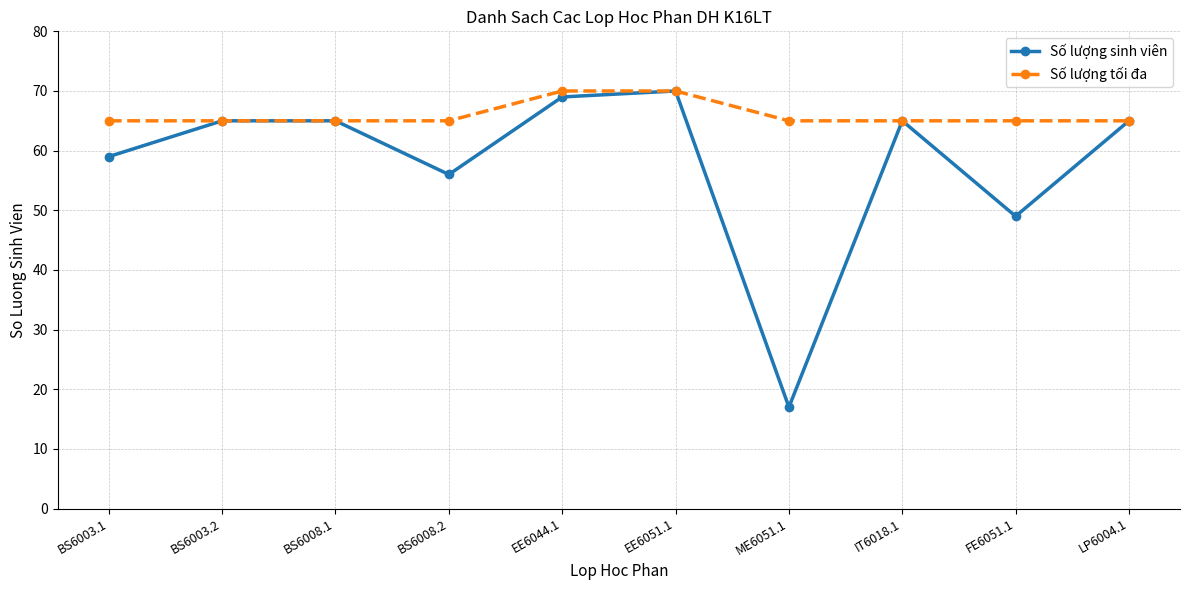

How many lines are shown in the chart?

2